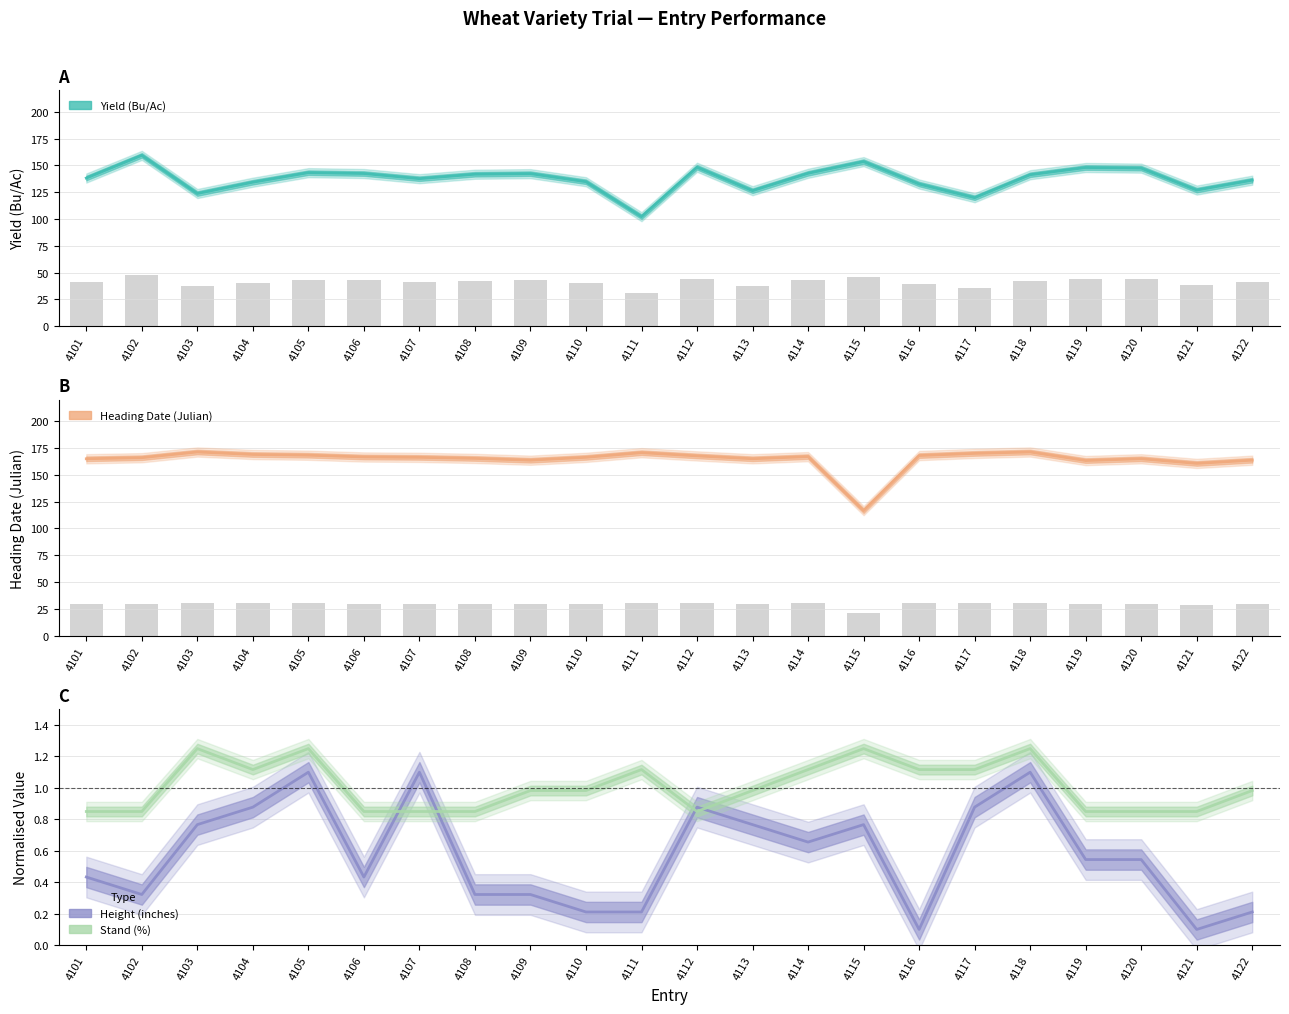

What is the difference between the second highest and second lowest values in the Heading Date (Julian) series?

10.7